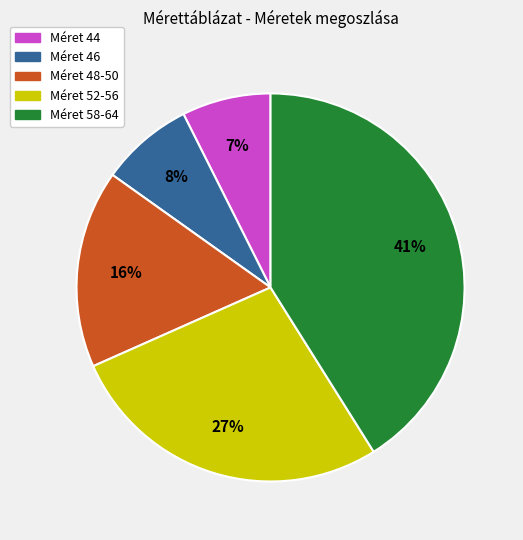

To the nearest percent, what is the average slice percentage?

20%